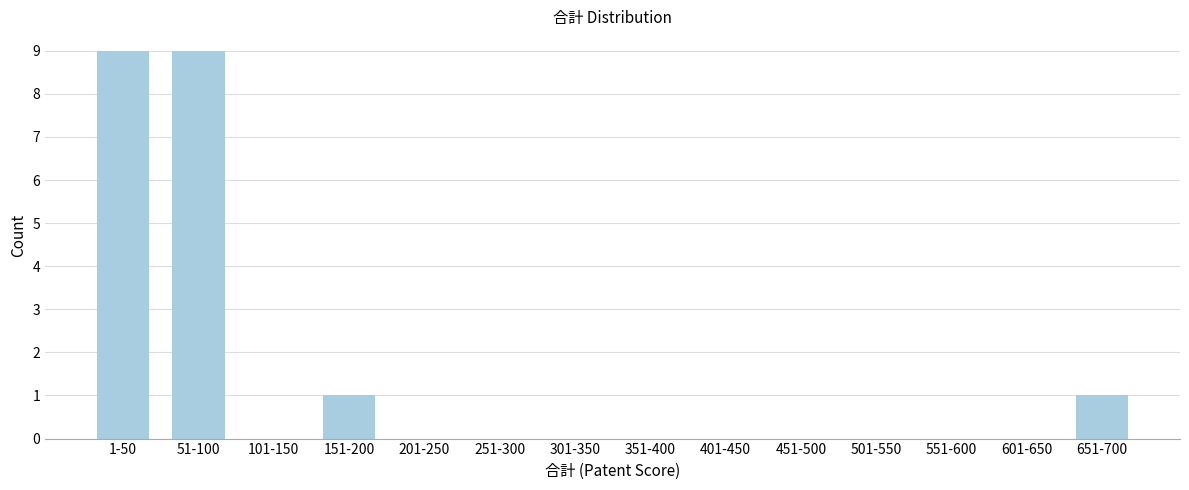

Reading left to right, extract all data points from this chart.

1-50=9	51-100=9	101-150=0	151-200=1	201-250=0	251-300=0	301-350=0	351-400=0	401-450=0	451-500=0	501-550=0	551-600=0	601-650=0	651-700=1